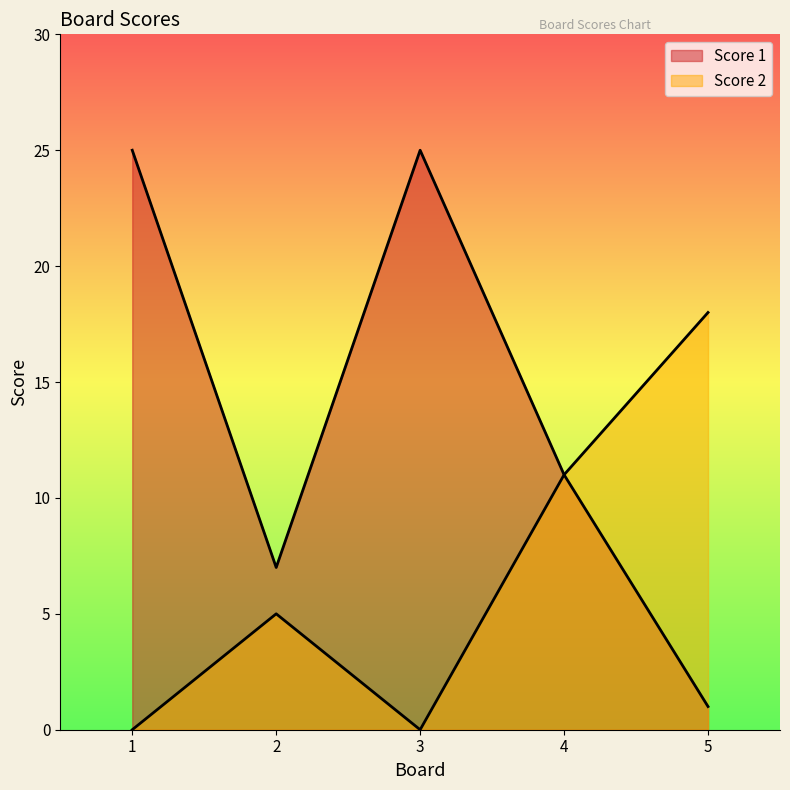

Is it true that Score 1 equals 11 at 4?

True